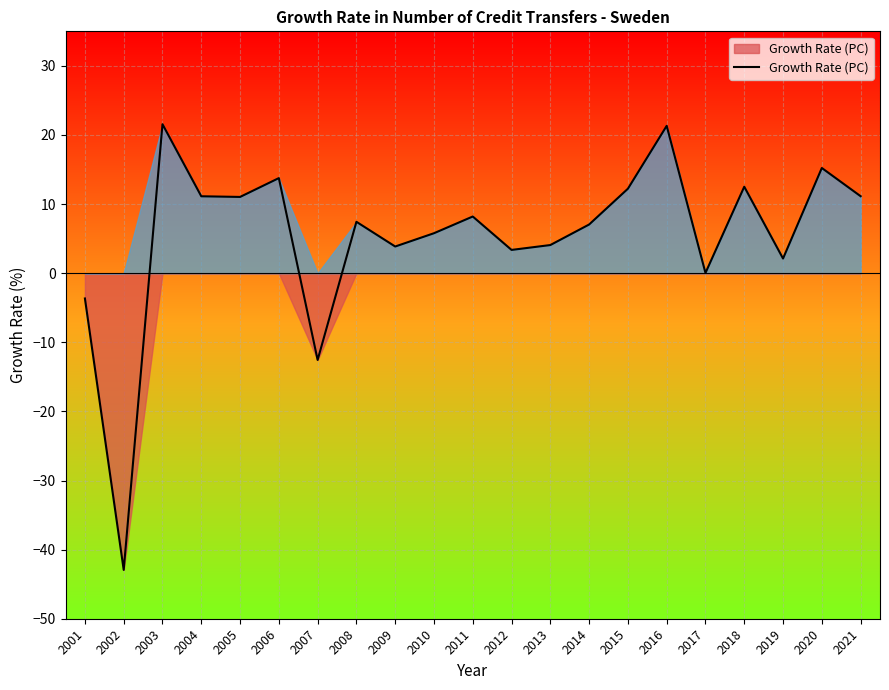

Approximately how many times larger is the value at 2019 compared to 2014?

0.3